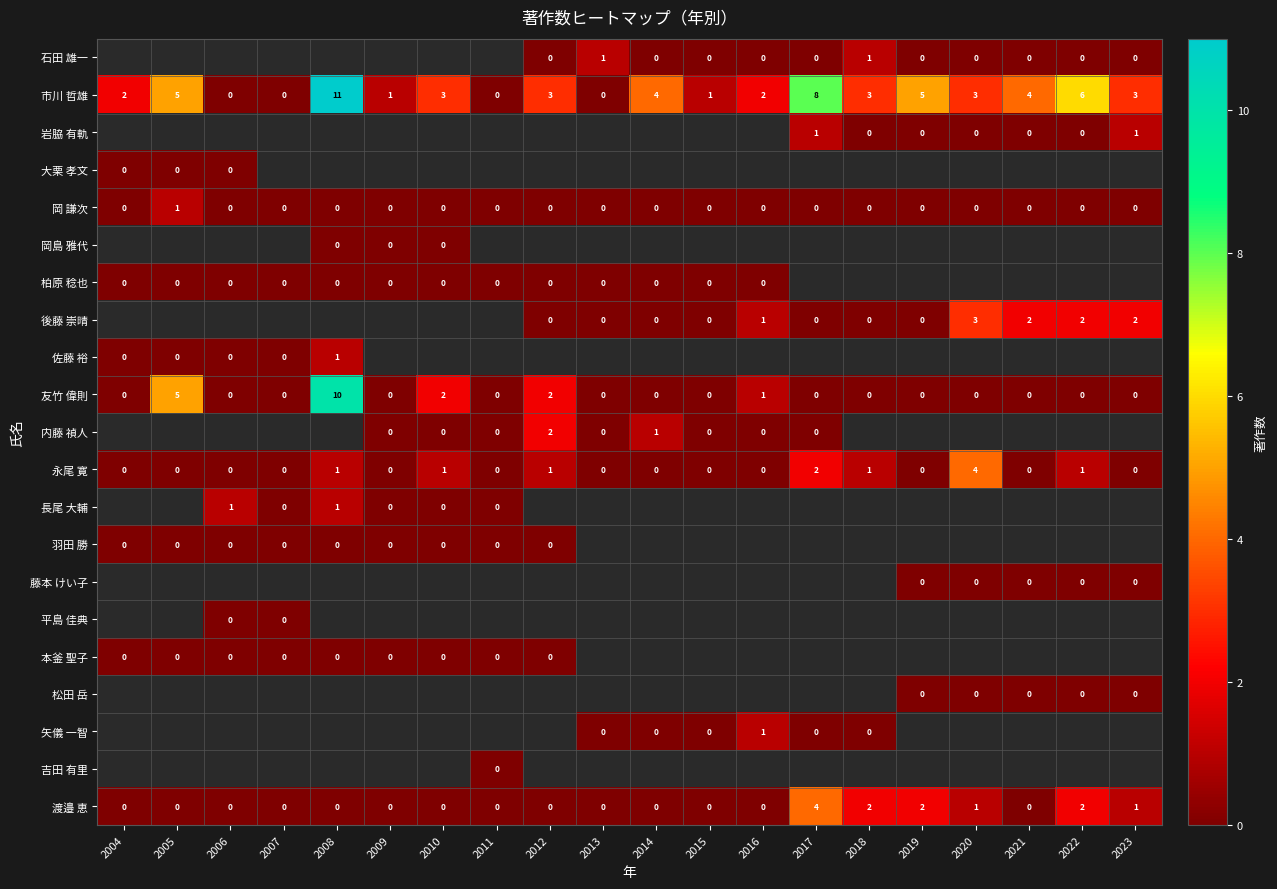

True or false: 永尾 寛 has a value of -2 at 2004.

False